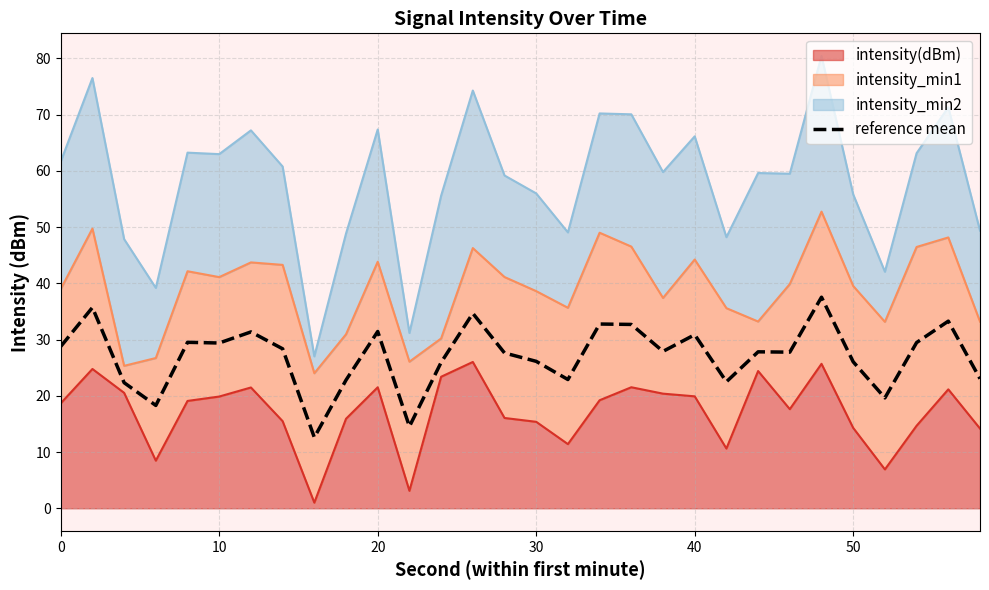

What is the value of the 8th point from the left?

28.4